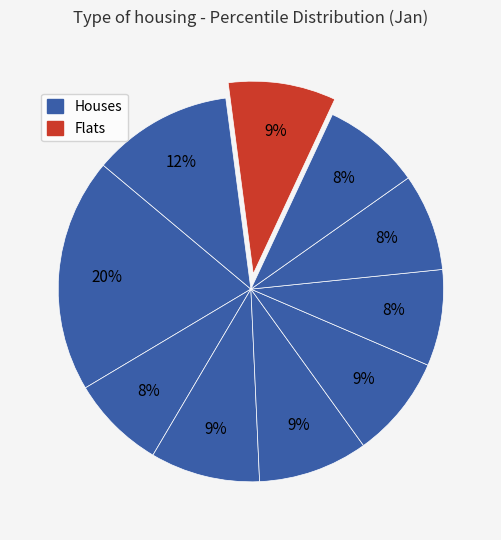

Count the number of slices in the pie.

10